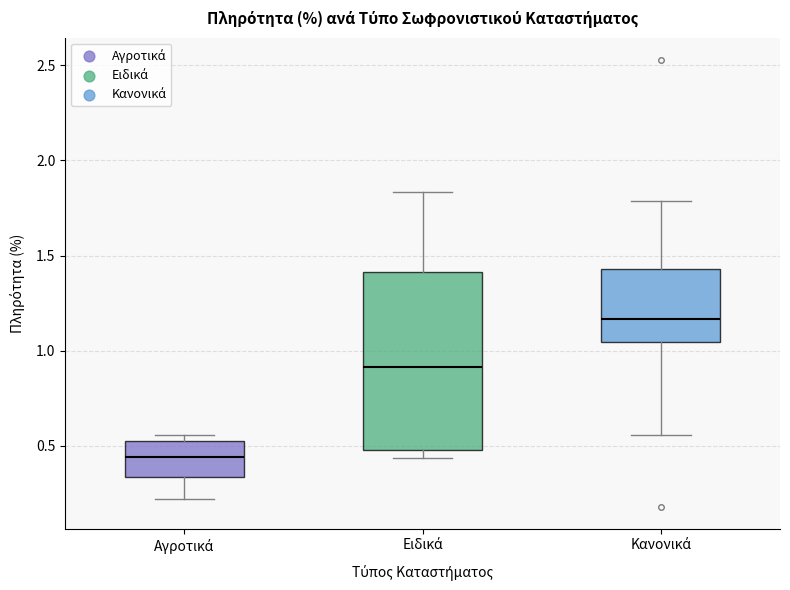

Reading left to right, read every box against the y-axis: the position of its median line, the range the box covers, and the ends of its whiskers. The values are not printed on the chart, so give them approximately, as read against the axis.

Αγροτικά: median 0.45, box 0.35 to 0.50, whiskers 0.20 to 0.55
Ειδικά: median 0.90, box 0.50 to 1.40, whiskers 0.45 to 1.85
Κανονικά: median 1.15, box 1.05 to 1.45, whiskers 0.55 to 1.80